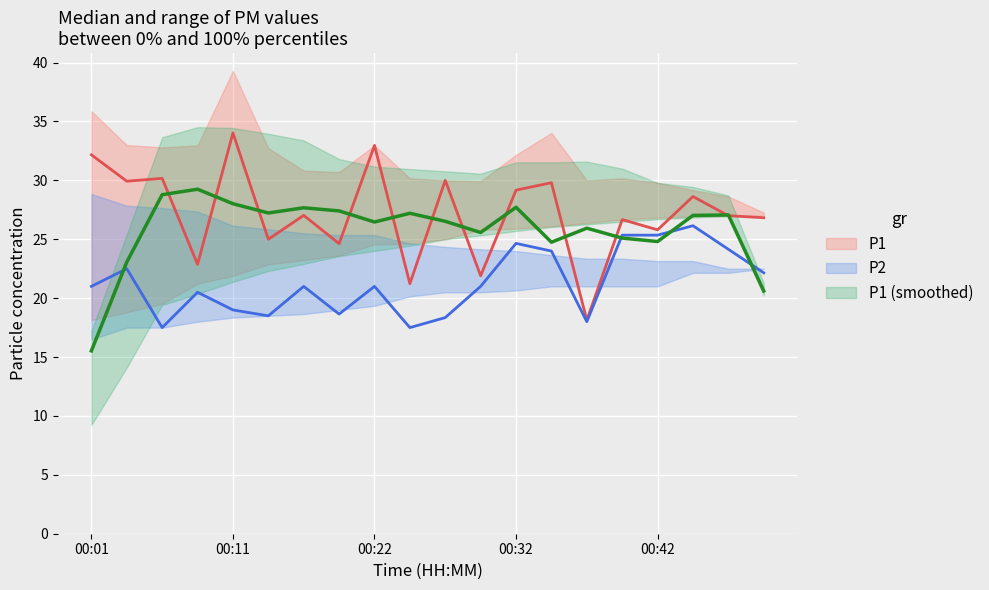

How many intersections are there between P2 and P1 (smoothed)?

4